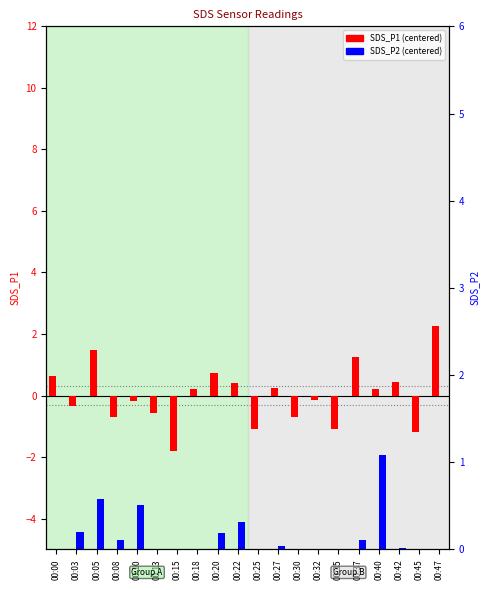

What is the lowest value of the SDS_P1 series?

-1.8